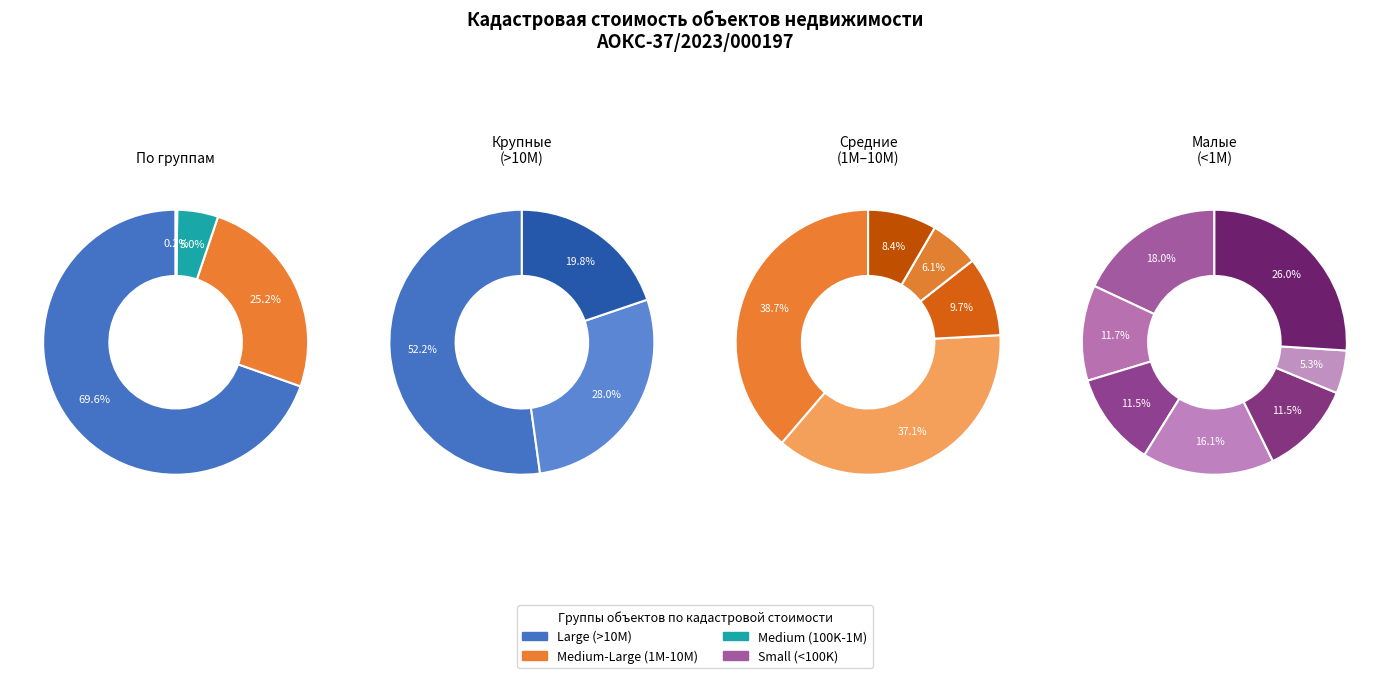

Is it true that 37:05:010445:606 is 11% of the pie?

False